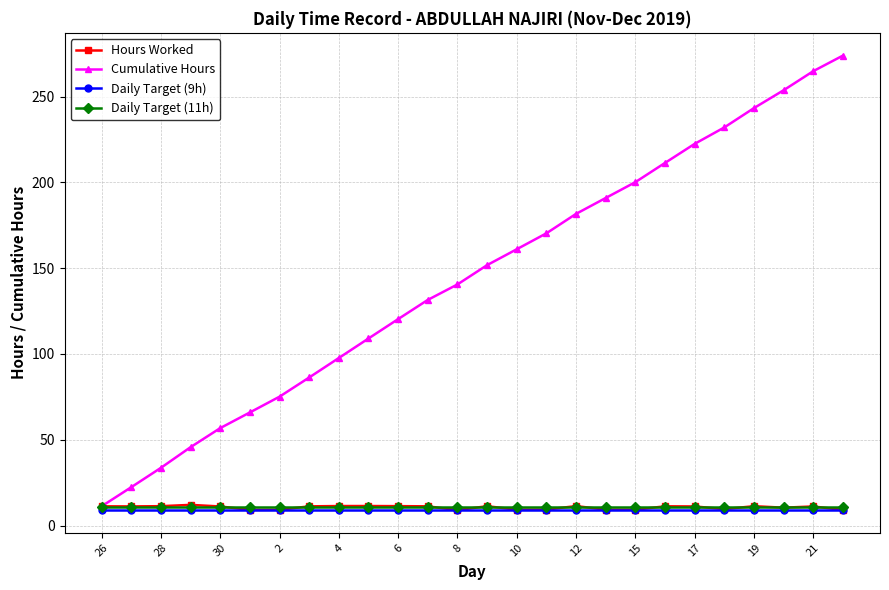

Does the chart display data point markers on the line(s)?

Yes